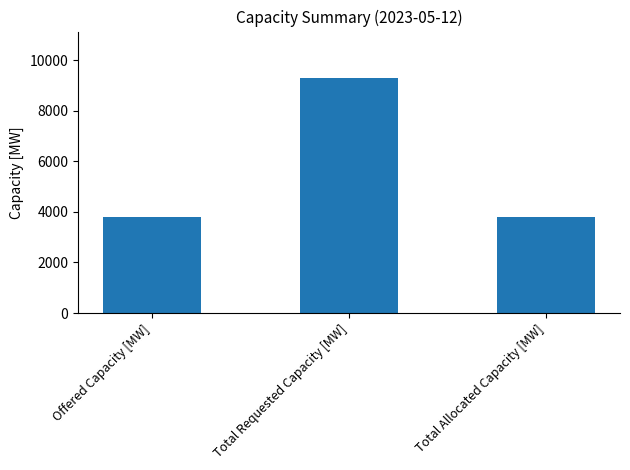

What is the difference between the maximum and second lowest values?

5490